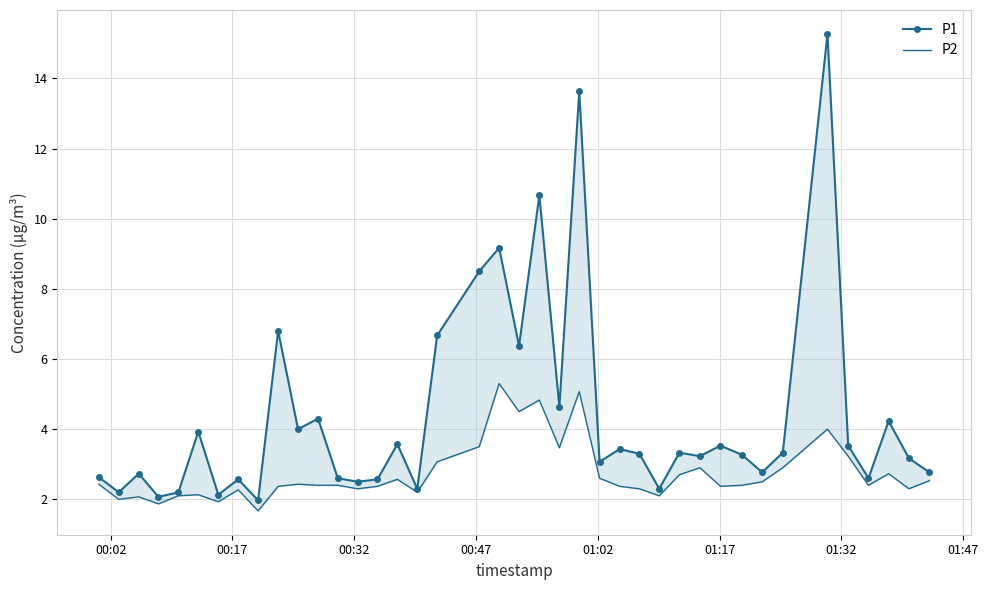

List the series in order of their overall mean, lowest first.

P2, P1